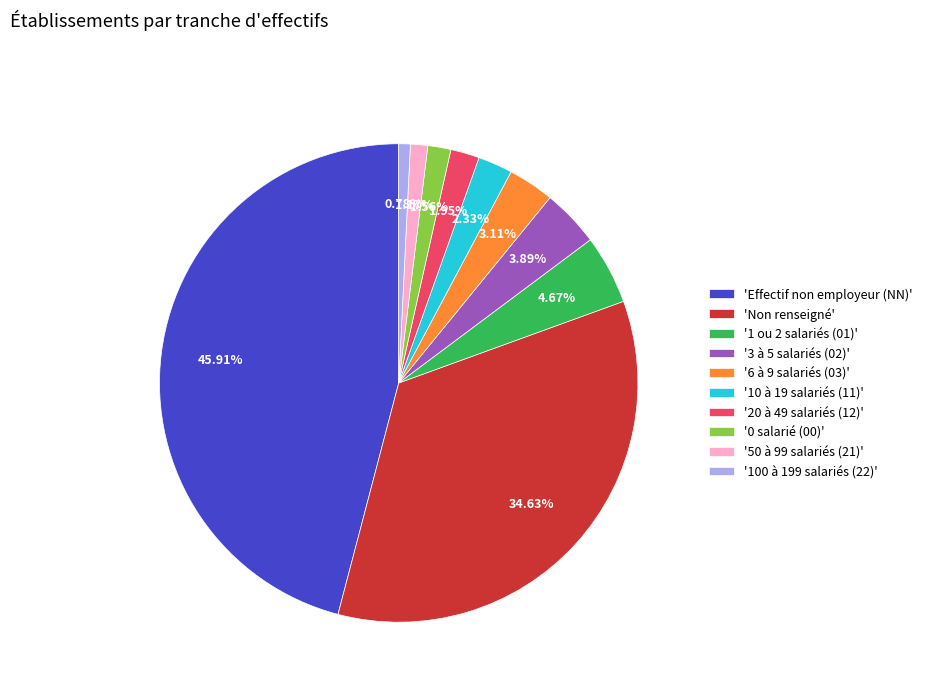

Does any single category account for the majority?

No